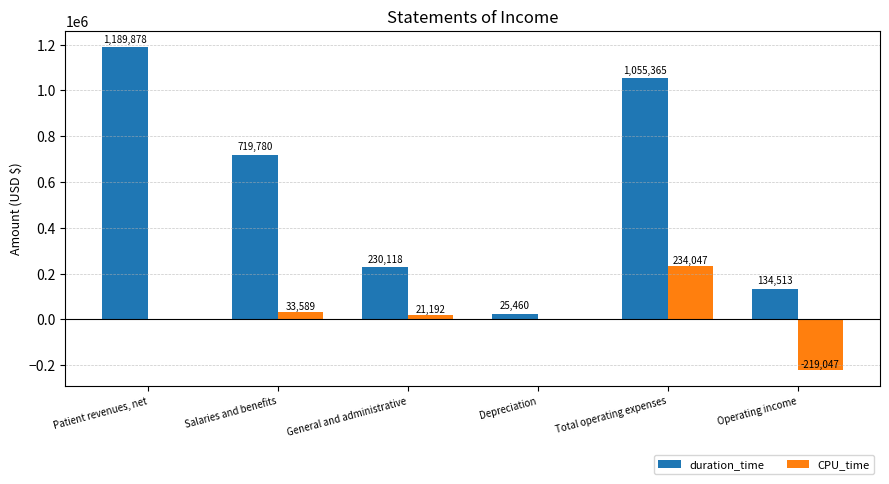

Which series changed the most between Depreciation and Operating income?

CPU_time